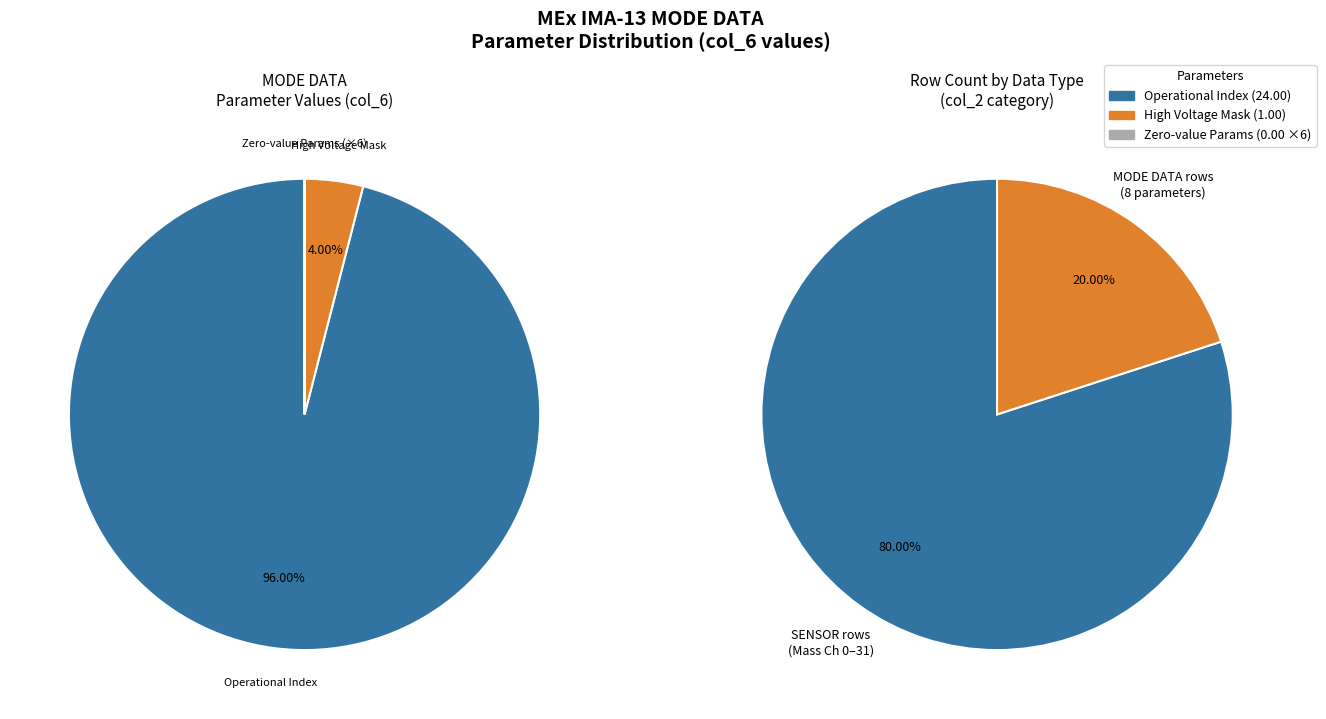

True or false: Shadow Mask accounts for 7% of the total.

False